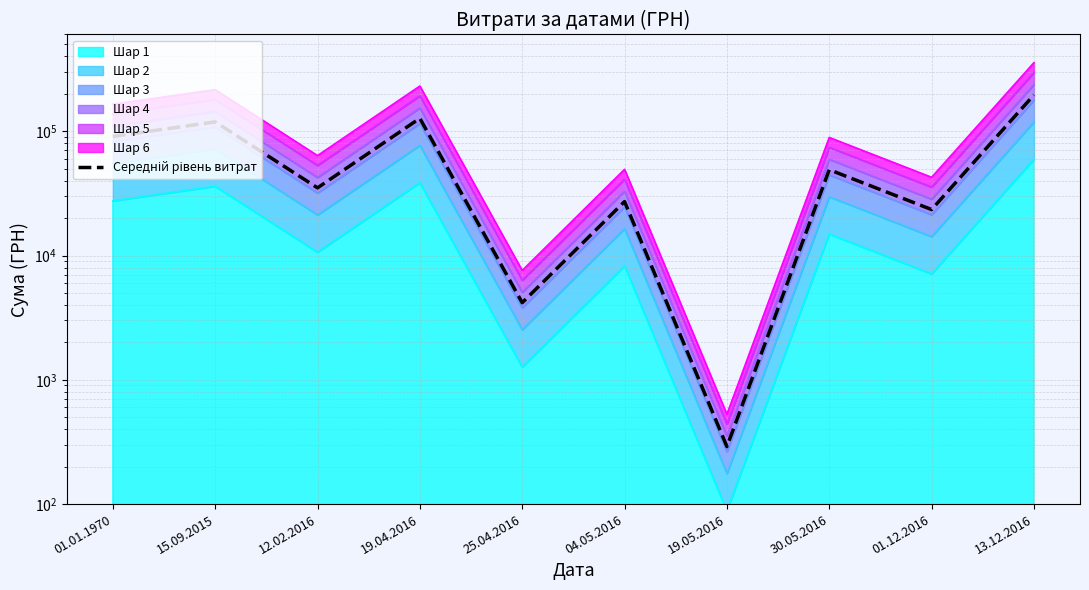

Which label corresponds to the smallest value in the chart?

19.05.2016